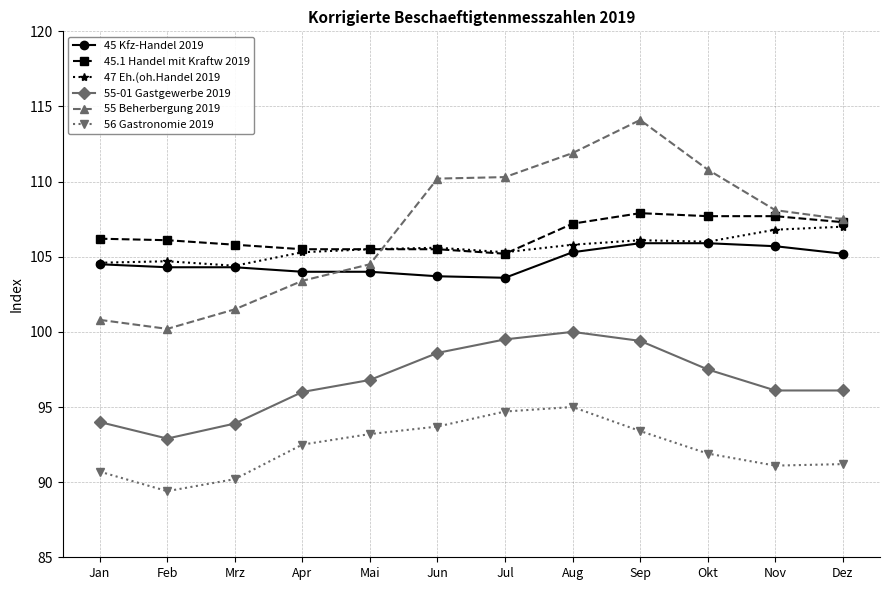

What is the label of the 3rd point from the right?

Okt